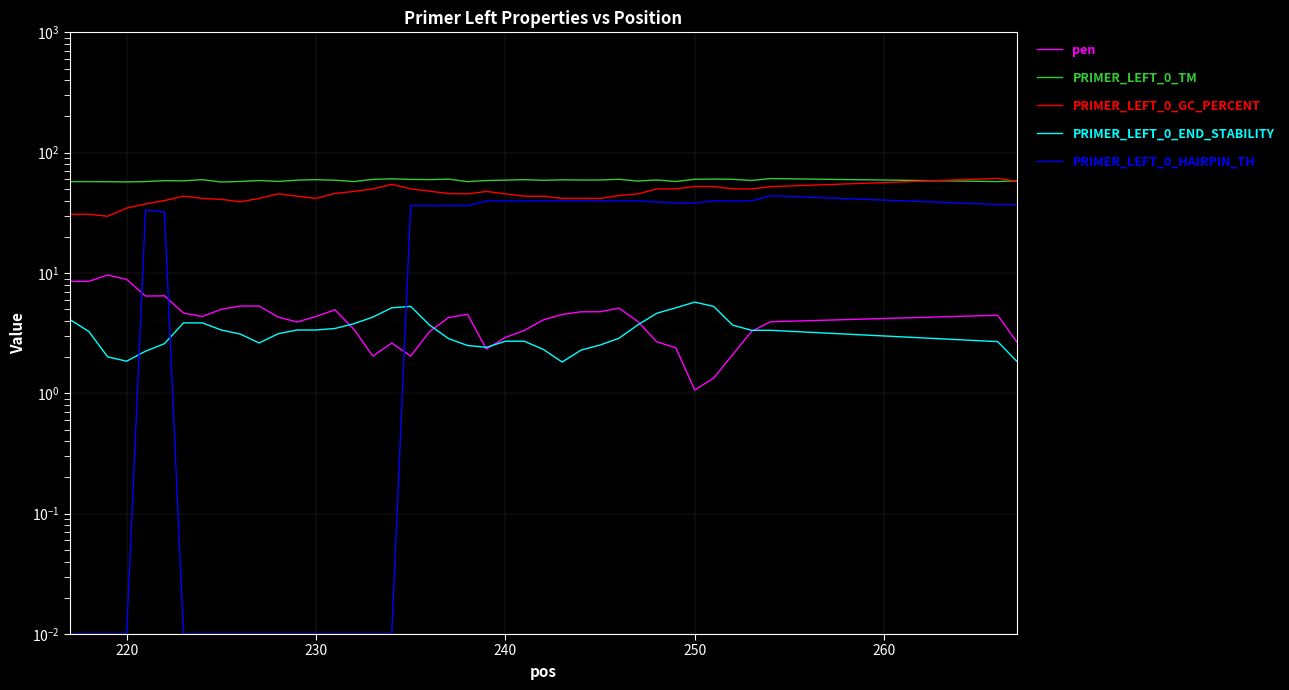

True or false: PRIMER_LEFT_0_END_STABILITY has more than 0 points higher than both neighbors.

True